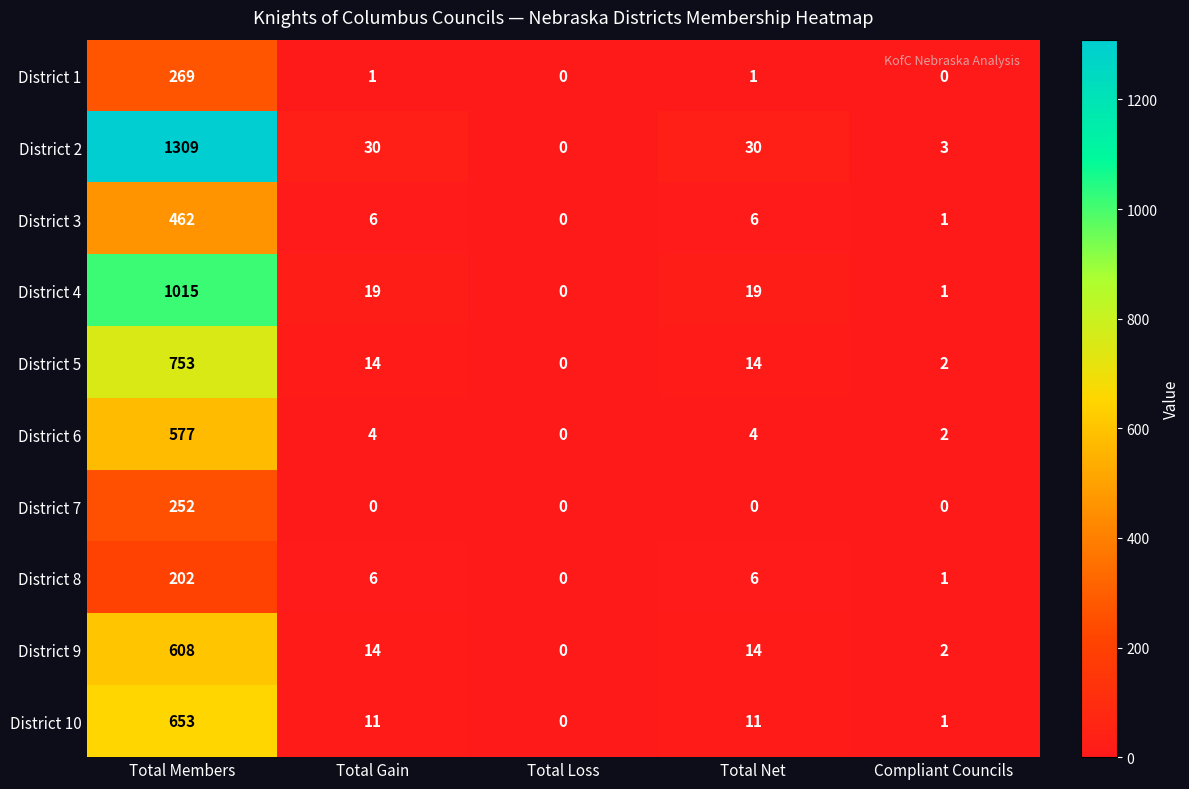

Where does the District 4 series first go above 19?

Total Members